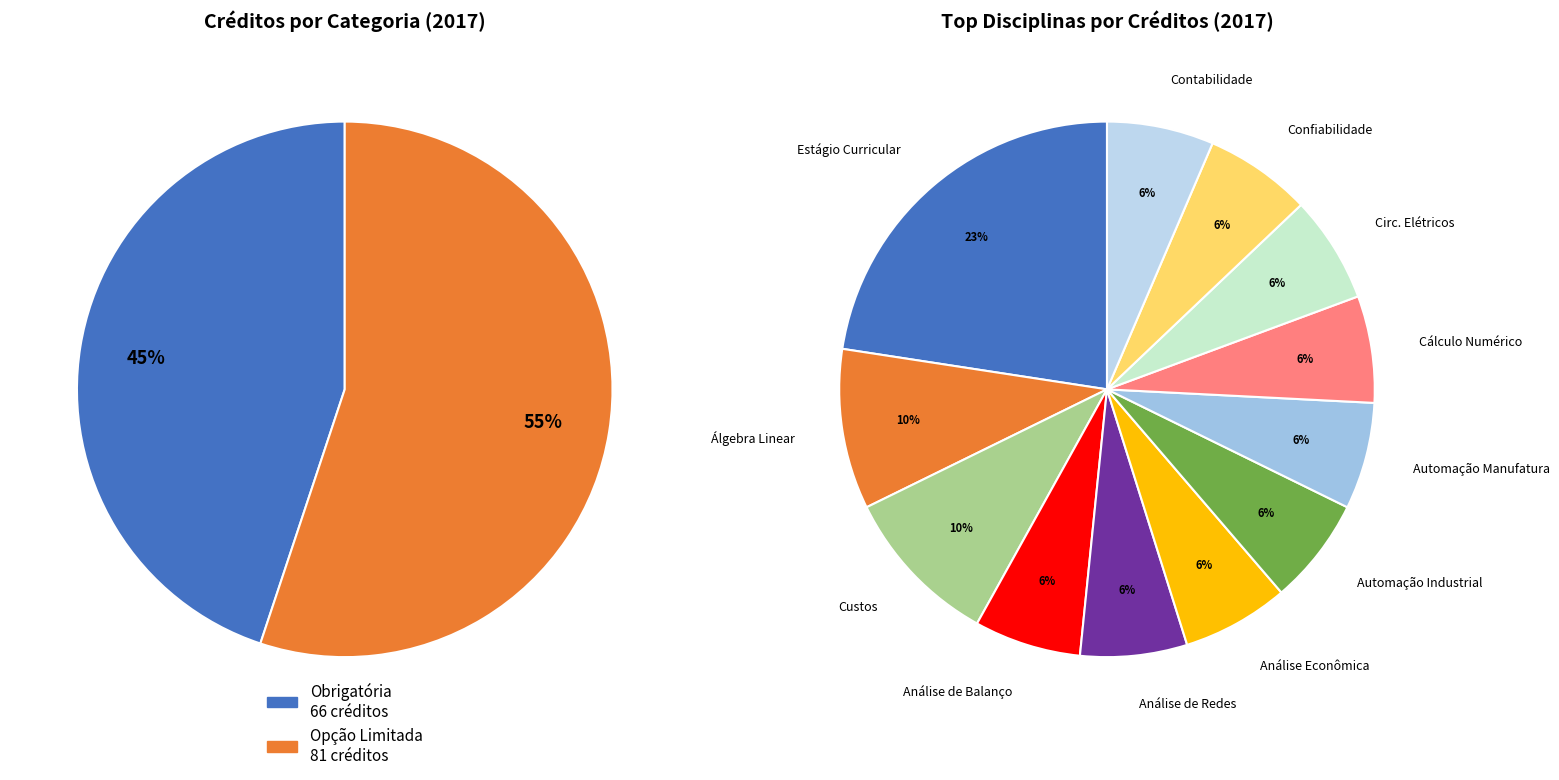

Is there any slice that represents more than half of the pie?

No